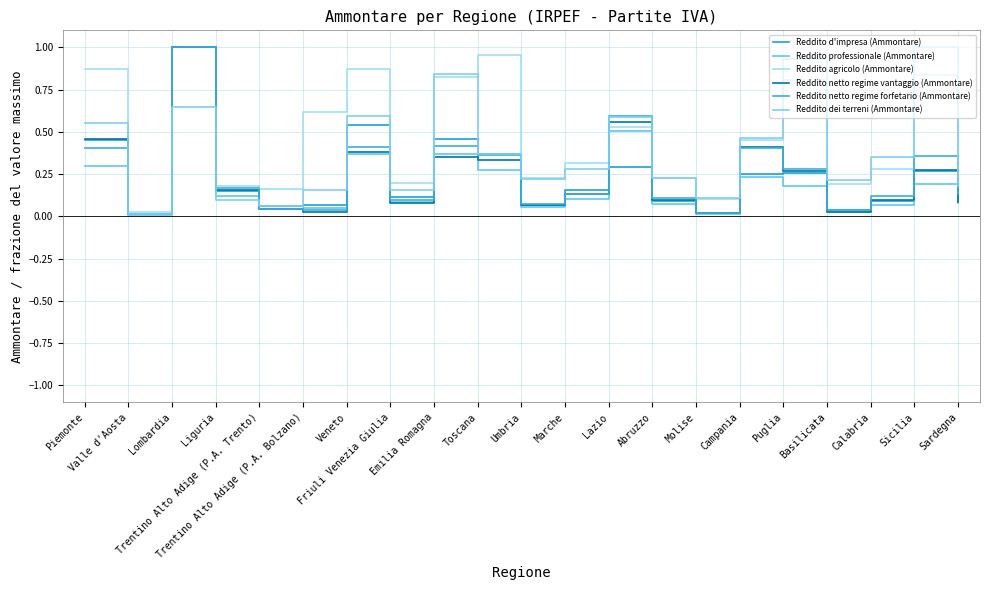

Does the chart have visible grid lines?

Yes